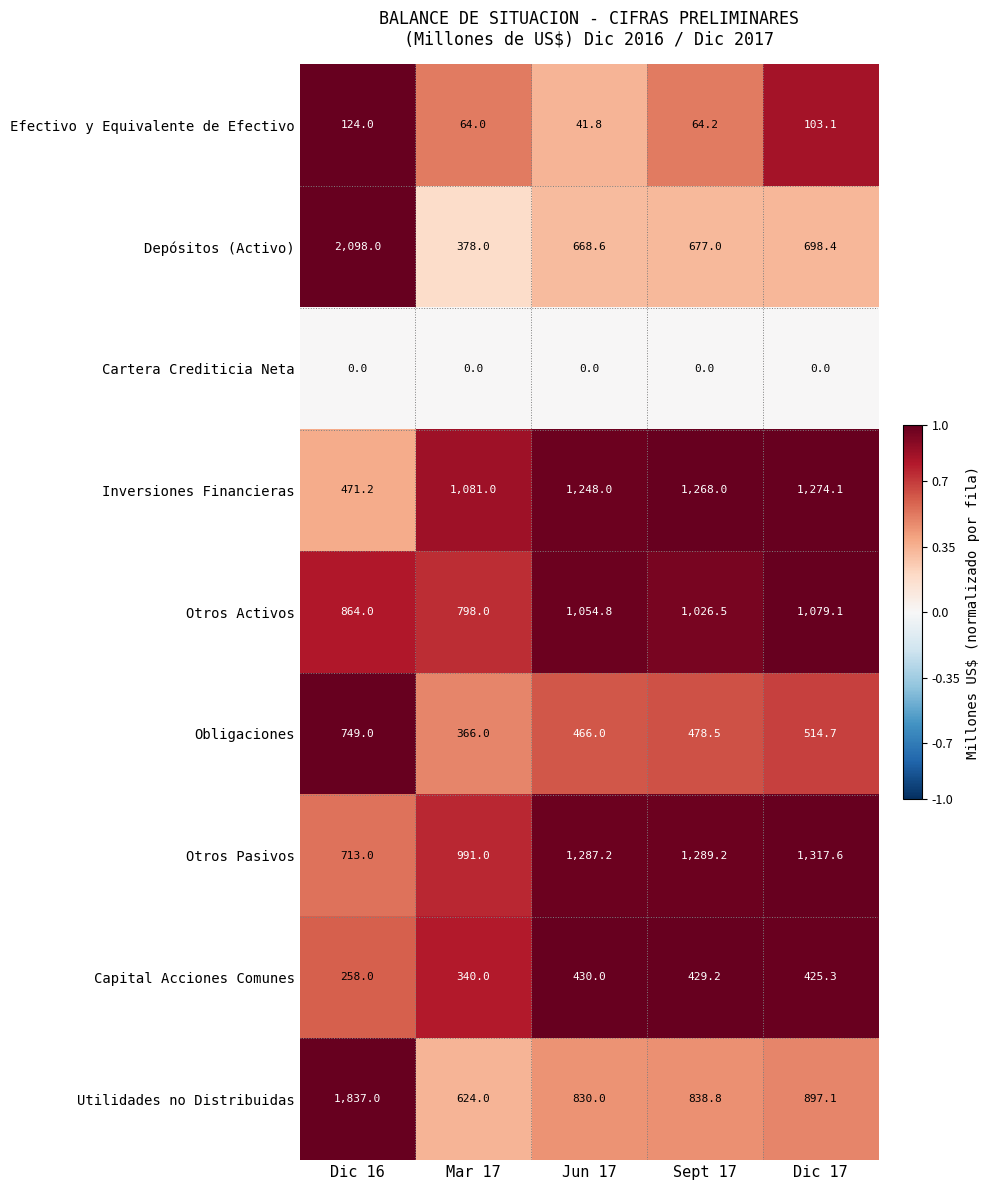

What is the sum of the Obligaciones values at Dic 16 and Sept 17?

1227.5